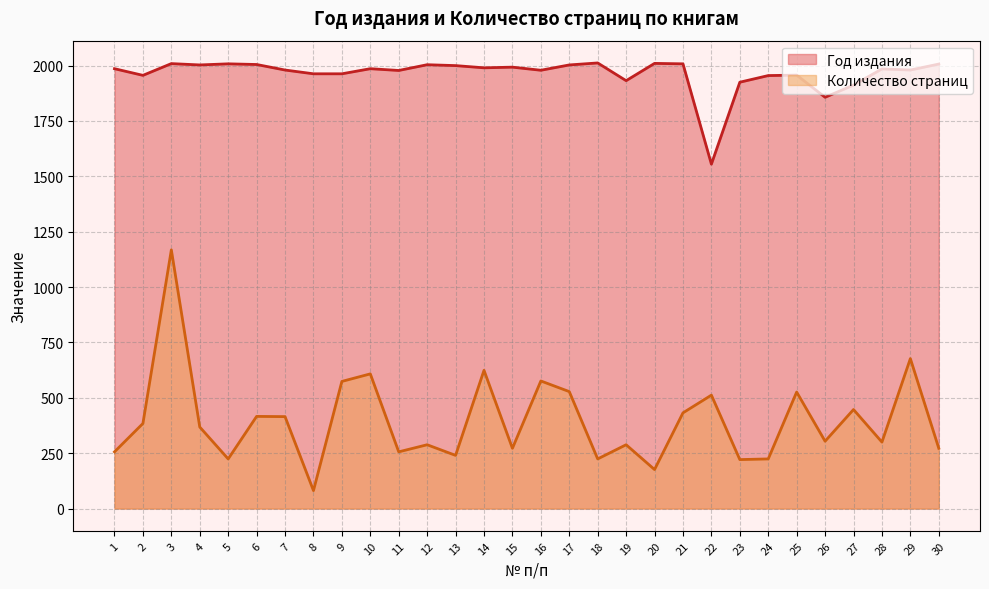

What are all the series names shown in the legend?

Год издания, Количество страниц